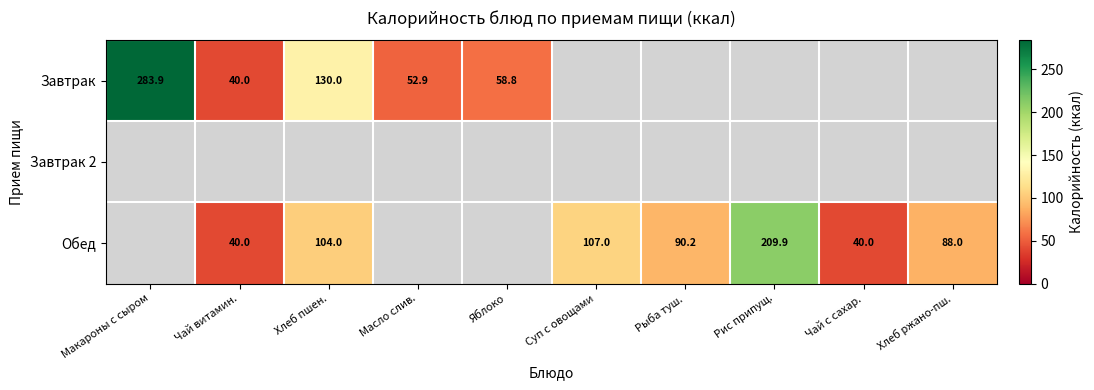

True or false: Завтрак has a value of 22.6 at Масло слив..

False